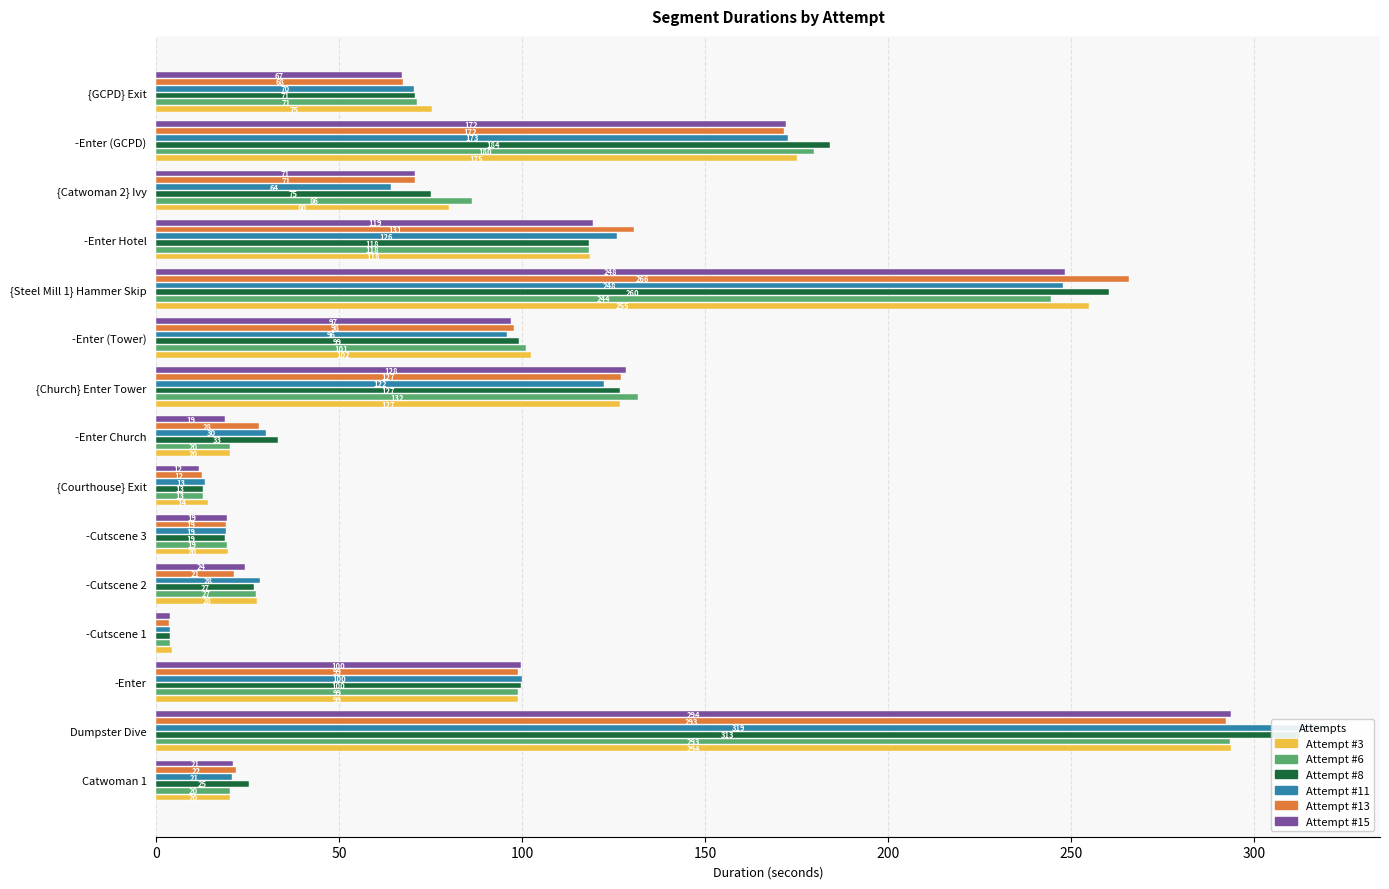

What is the label of the 3rd bar from the right?

{Catwoman 2} Ivy